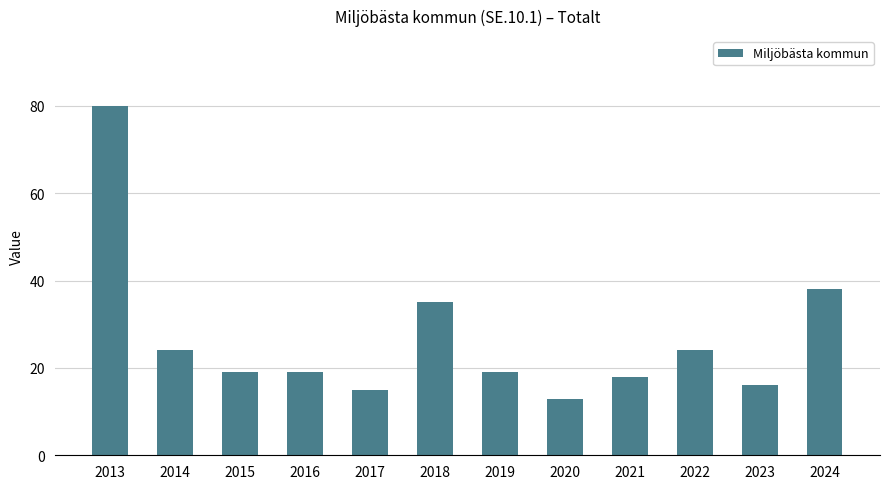

What value does the data have at 2016, to the nearest 5?

20